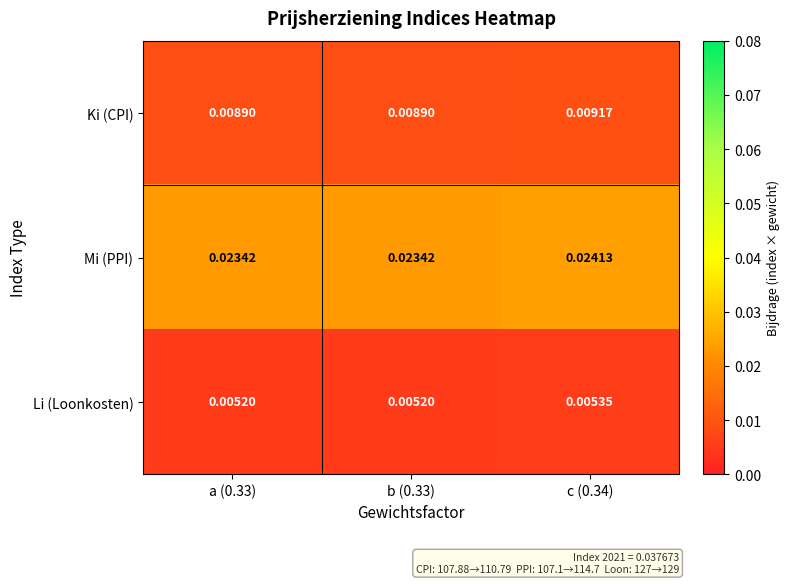

Which series has the widest spread of values?

Mi (PPI)